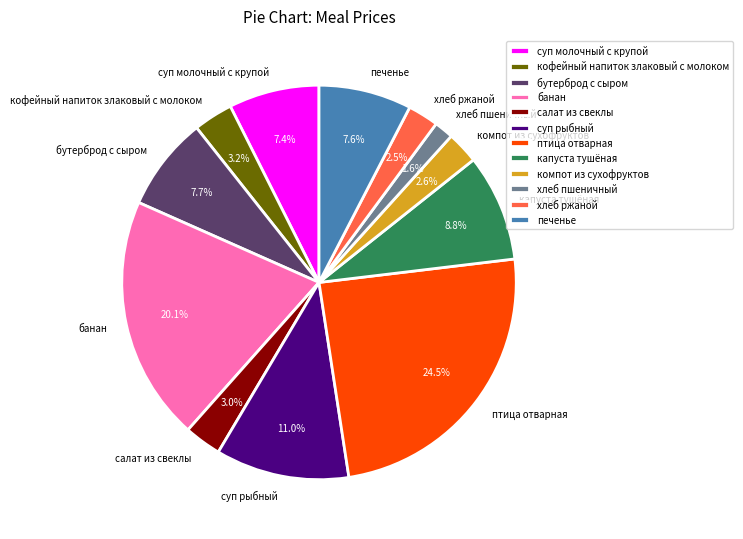

To the nearest percent, what is the difference between the largest and smallest slice percentages?

23%